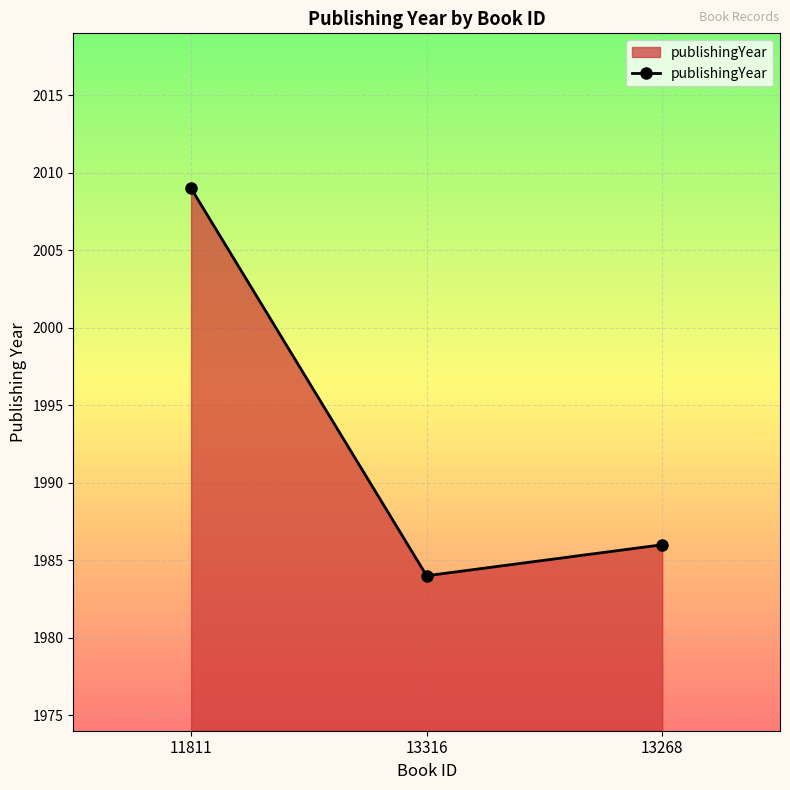

What position from the left is 11811?

1